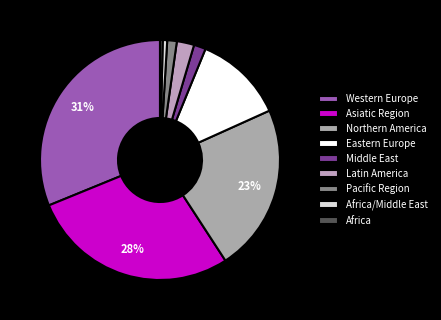

Which category has the smallest portion of the pie?

Africa